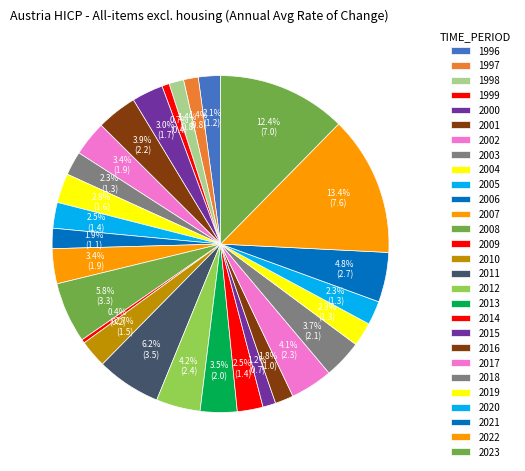

Which slice is the largest?

2022